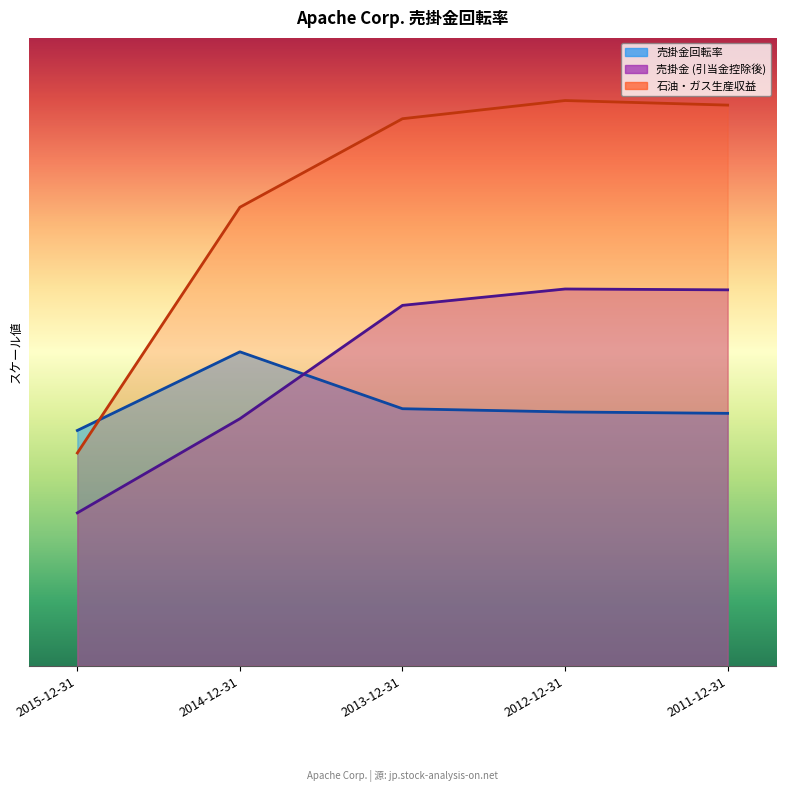

What is the label of the 5th point from the left?

2011-12-31